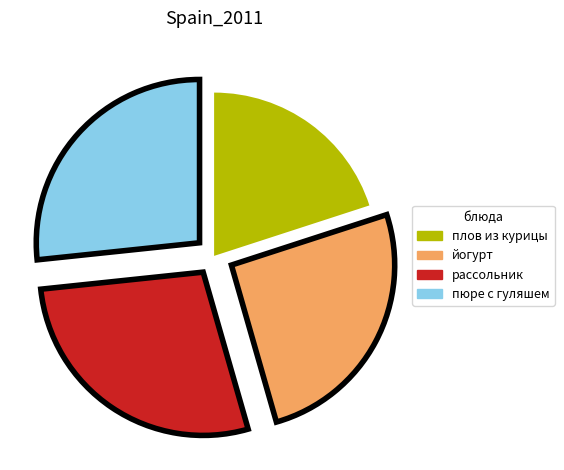

Count the number of slices in the pie.

4